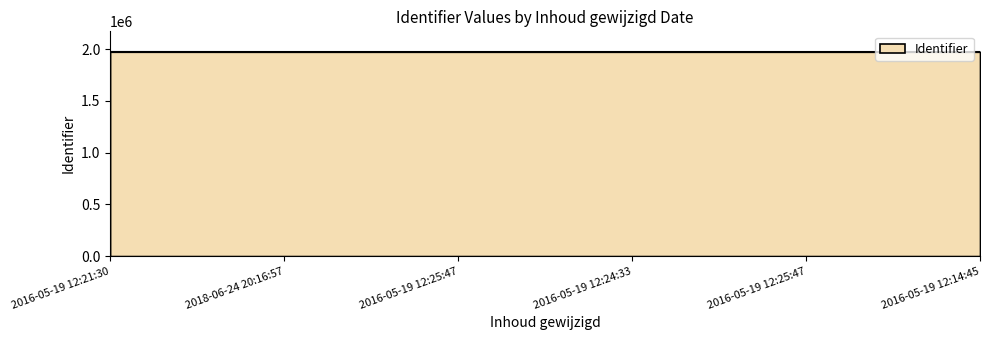

What is the minimum value shown in the chart?

1974699